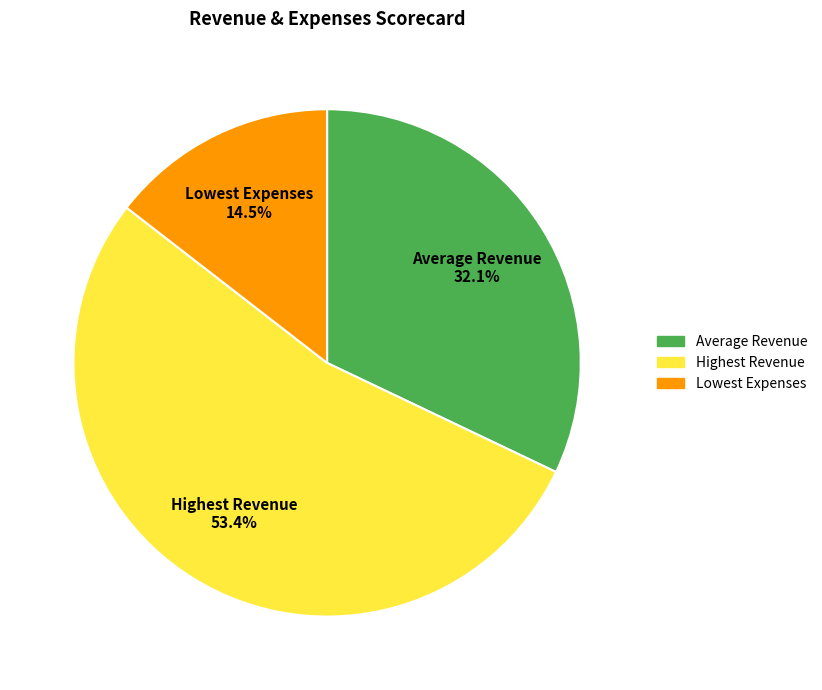

How much of the chart is everything except Average Revenue?

67.9%